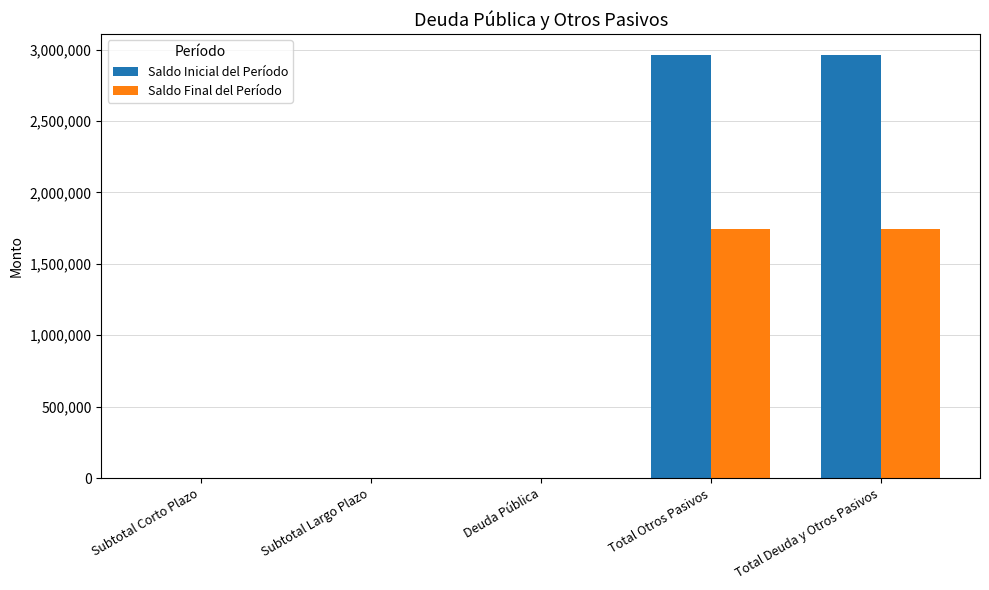

Read the Saldo Inicial del Período value at Total Otros Pasivos.

2959349.8